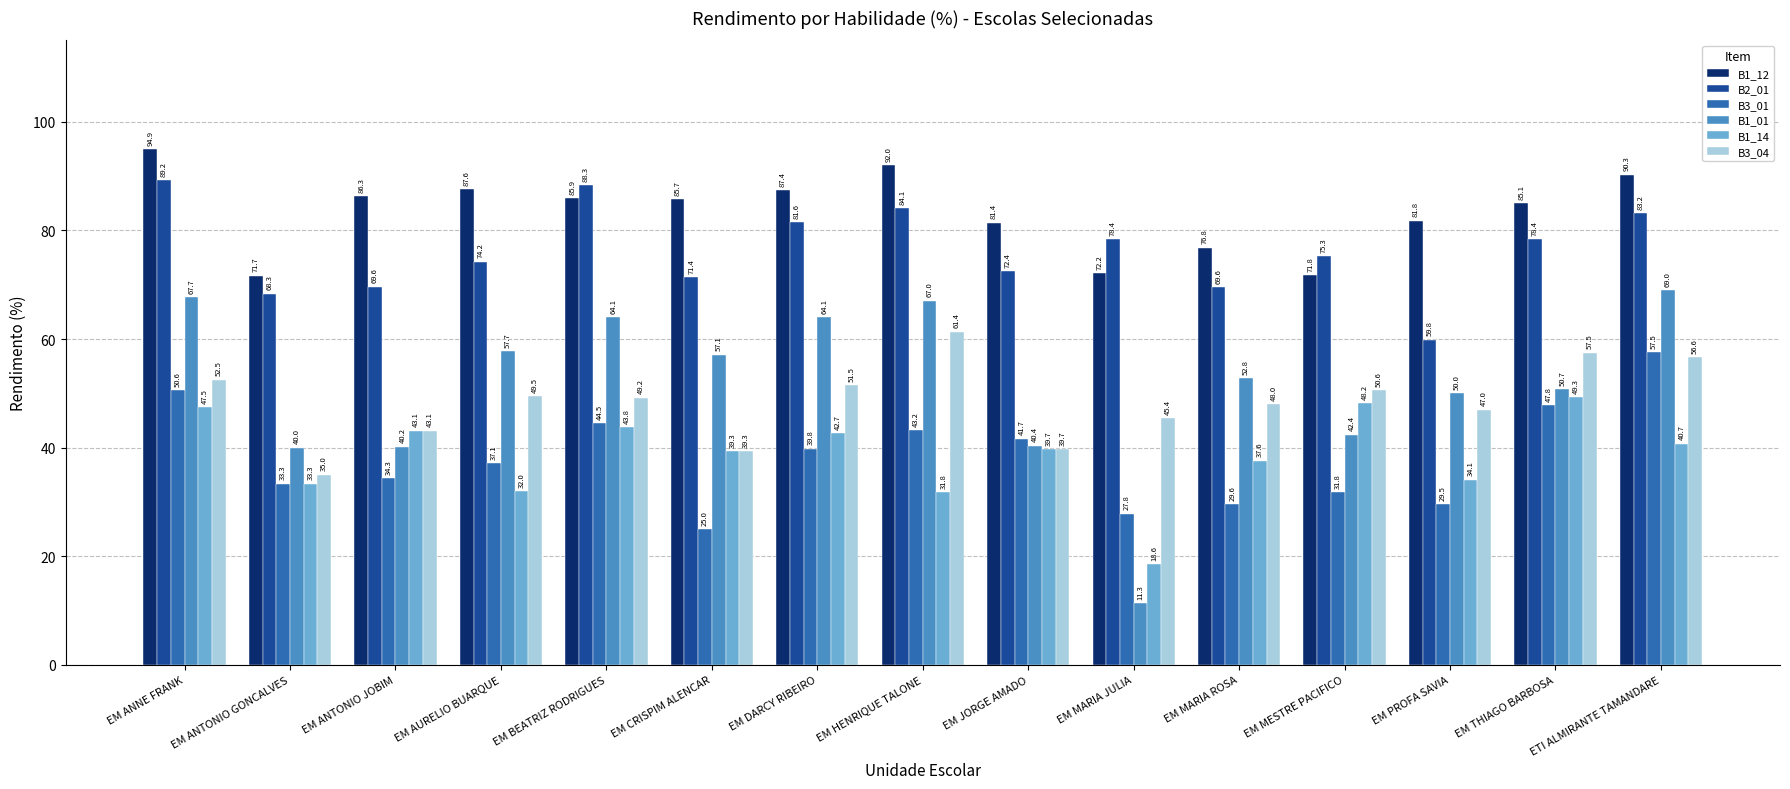

At which label does B3_01 first exceed 37?

EM ANNE FRANK